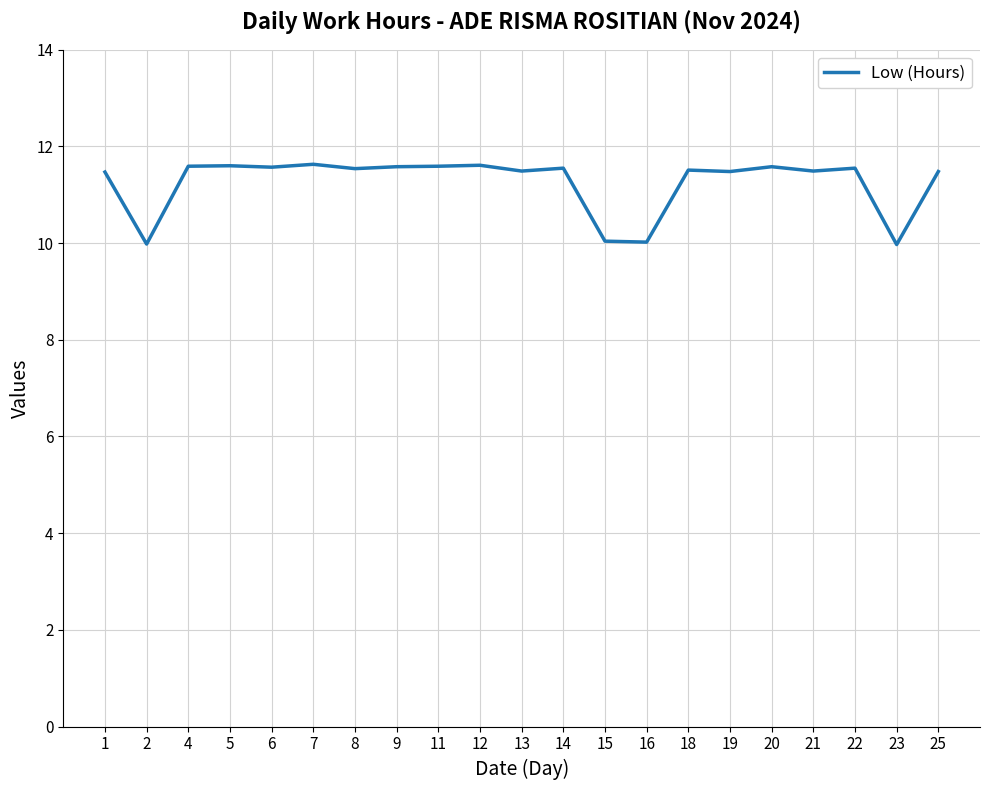

Is it true that the value at 20 is 11.6?

True